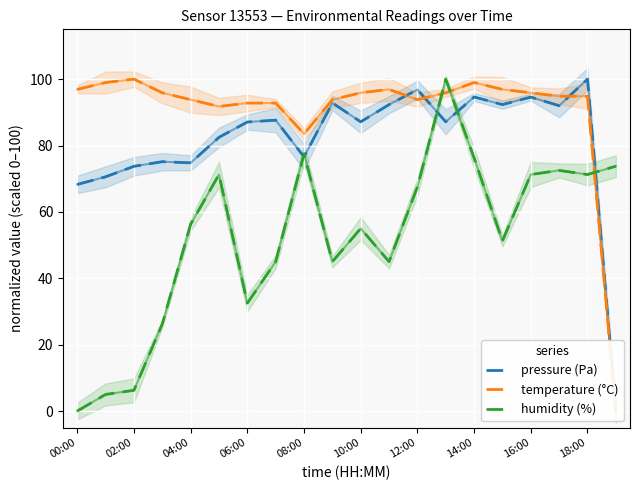

At which label is pressure (Pa) closest to 50?

00:00